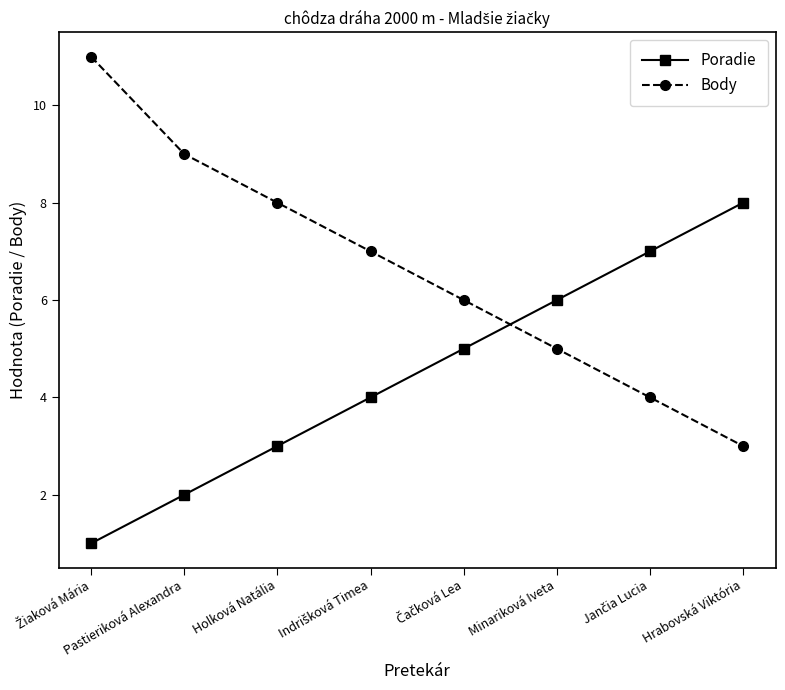

Which series has the widest spread of values?

Body